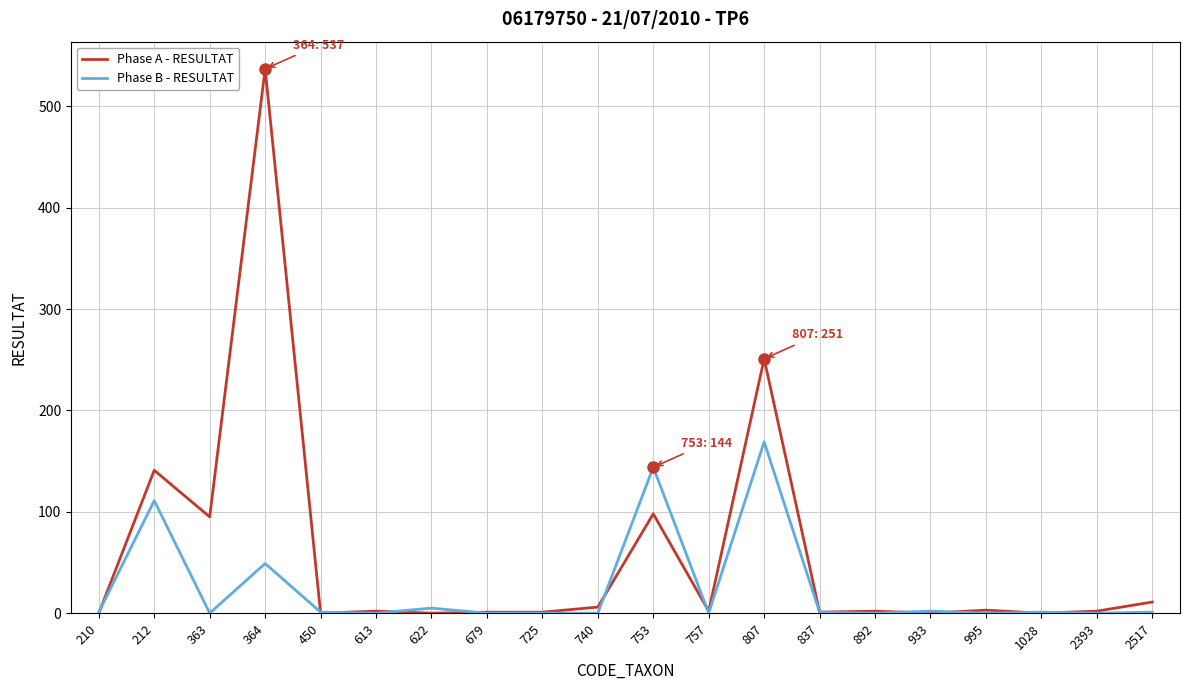

At which label is Phase A - RESULTAT closest to 268?

807